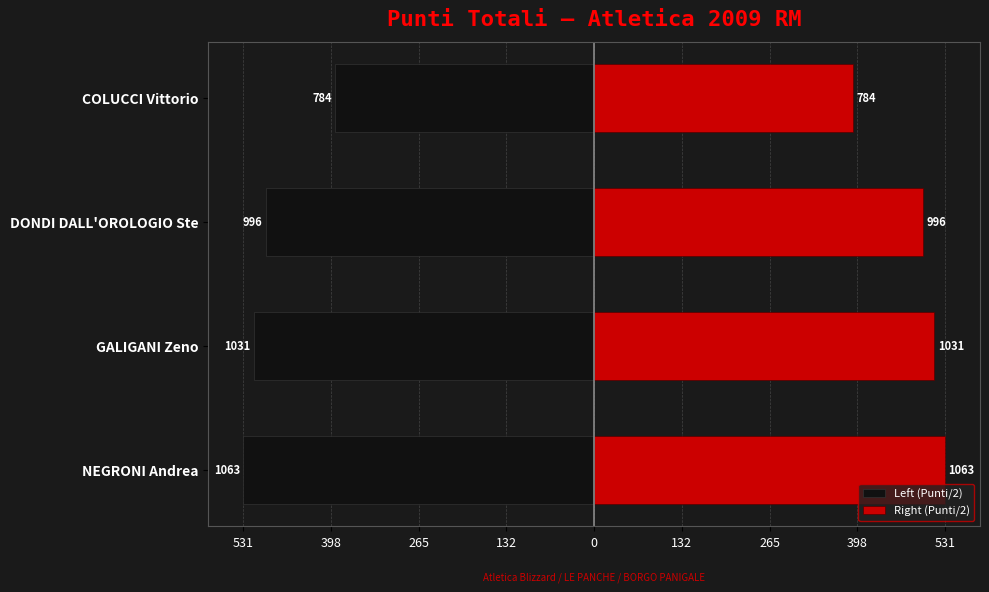

Is it true that Right (Punti/2) equals 498.0 at DONDI DALL'OROLOGIO Ste?

True